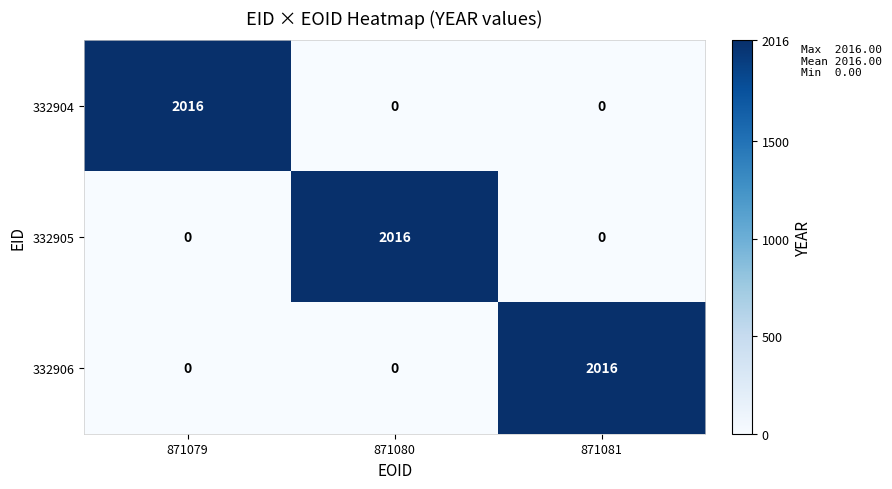

Reading left to right, transcribe all the data shown in this chart.

332904: 871079=2016	871080=0	871081=0
332905: 871079=0	871080=2016	871081=0
332906: 871079=0	871080=0	871081=2016